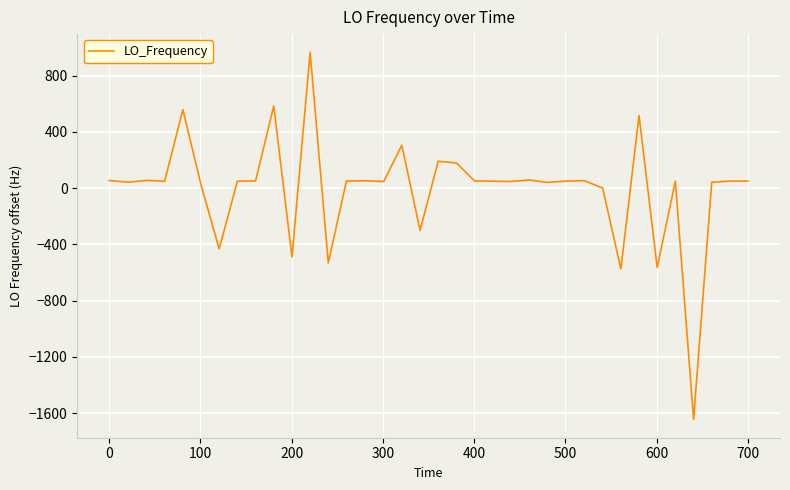

What is the minimum value shown in the chart?

-1644.1